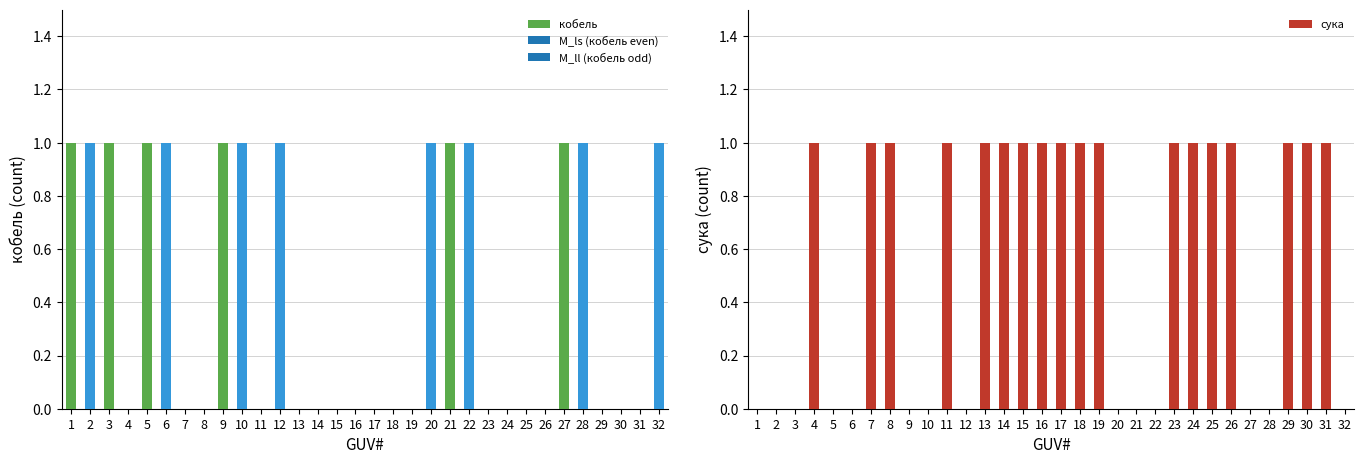

What is the sum of the сука values at 31 and 3?

1